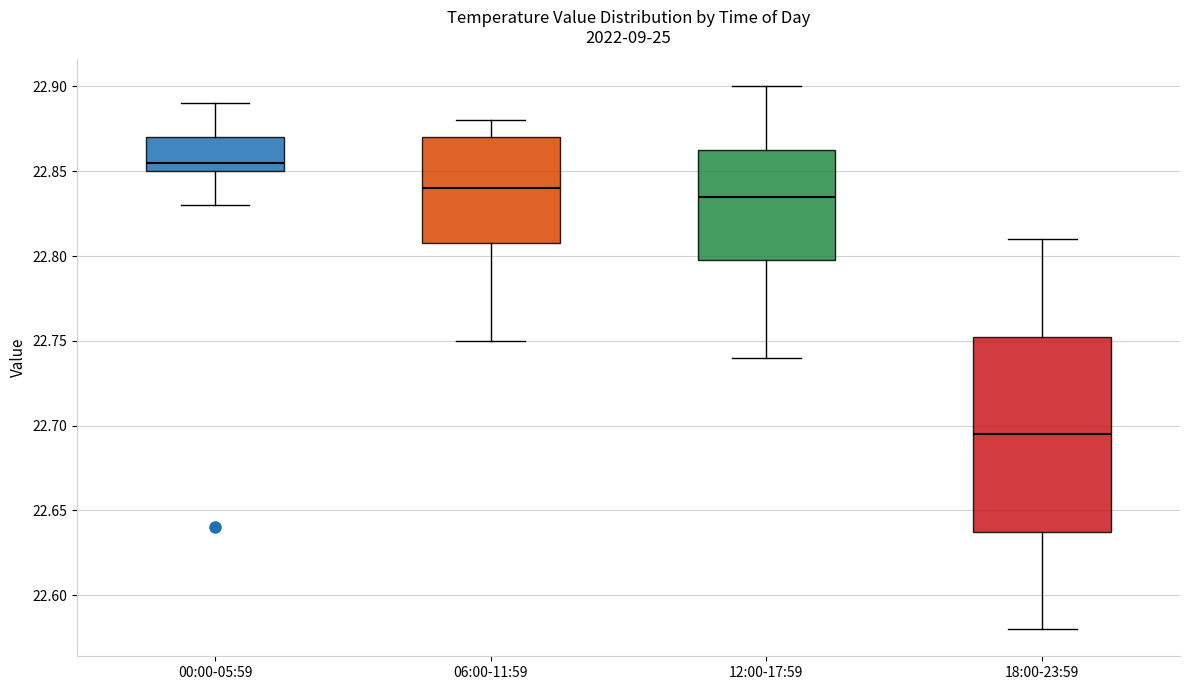

Reading left to right, transcribe this box plot: for each box, give where its median line is, the range the box spans, and where its two whiskers end, as read against the y-axis. The values are not printed on the chart, so give them approximately, as read against the axis.

00:00-05:59: median 22.855, box 22.850 to 22.870, whiskers 22.830 to 22.890
06:00-11:59: median 22.840, box 22.810 to 22.870, whiskers 22.750 to 22.880
12:00-17:59: median 22.835, box 22.800 to 22.865, whiskers 22.740 to 22.900
18:00-23:59: median 22.695, box 22.640 to 22.755, whiskers 22.580 to 22.810